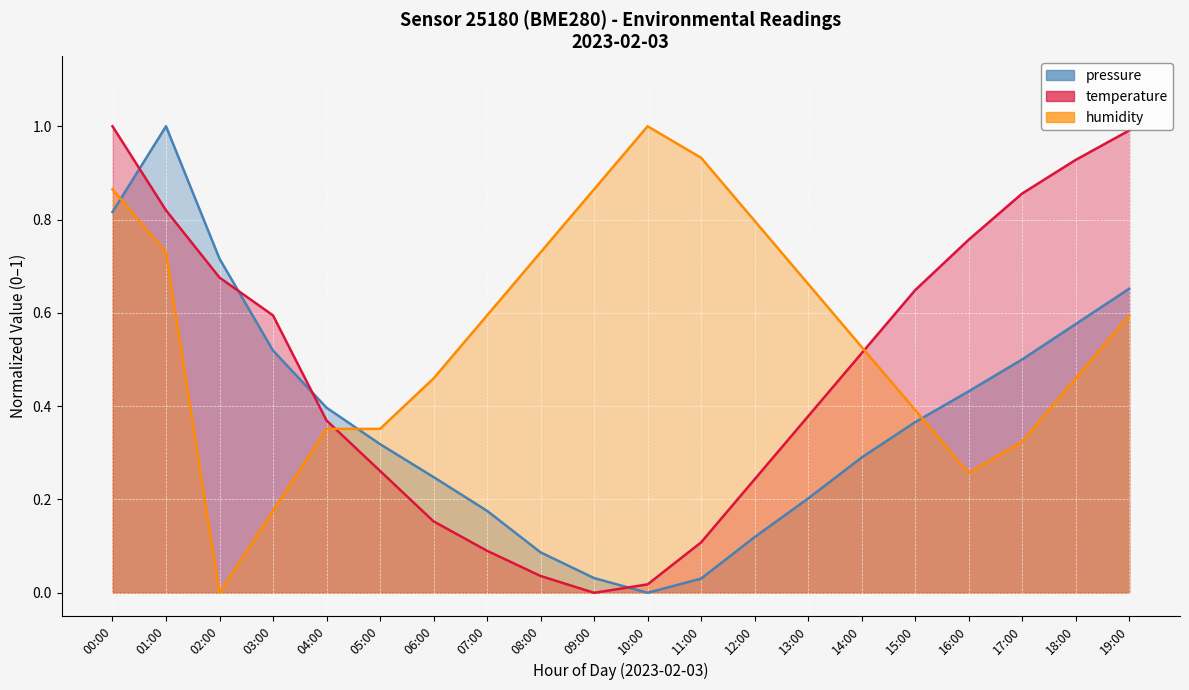

The temperature series shows 0.1 at 07:00. True or false?

False